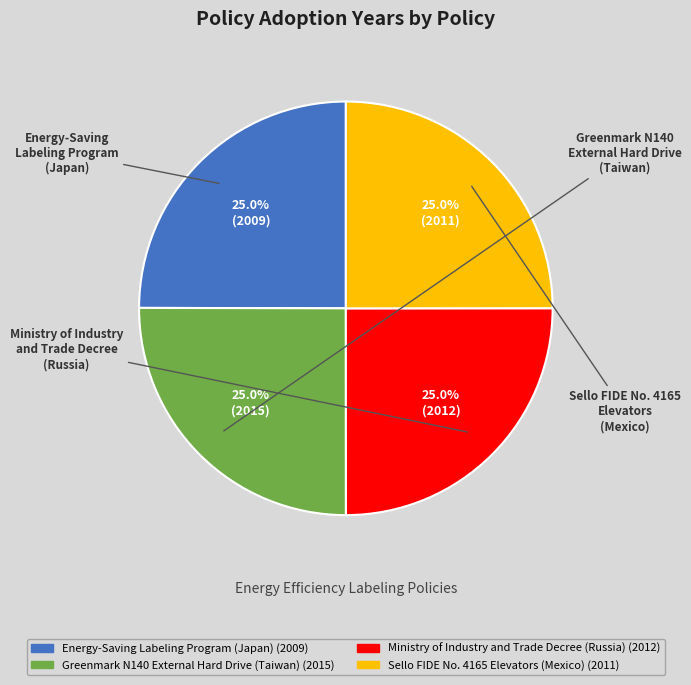

What percentage do Greenmark N140 External Hard Drive (Taiwan) and Sello FIDE No. 4165 Elevators (Mexico) together represent?

50.0%